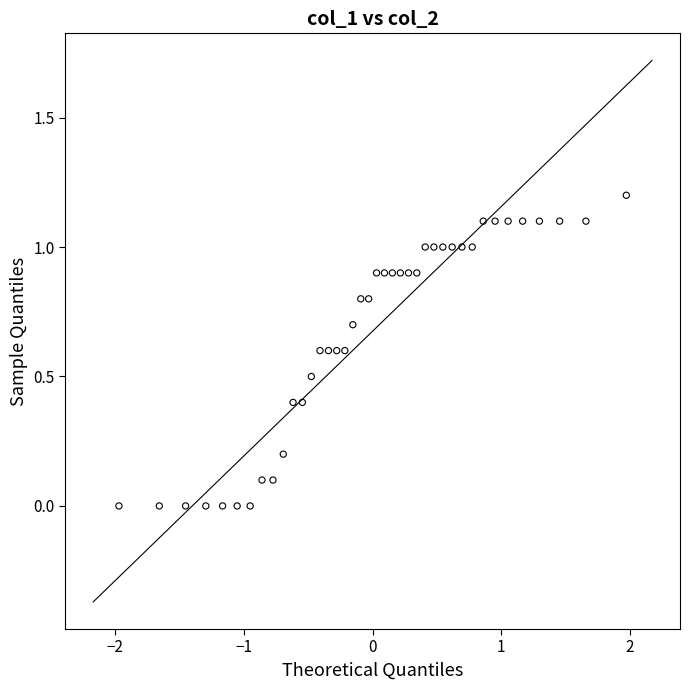

What is the range of X values (max minus min)?

3.9